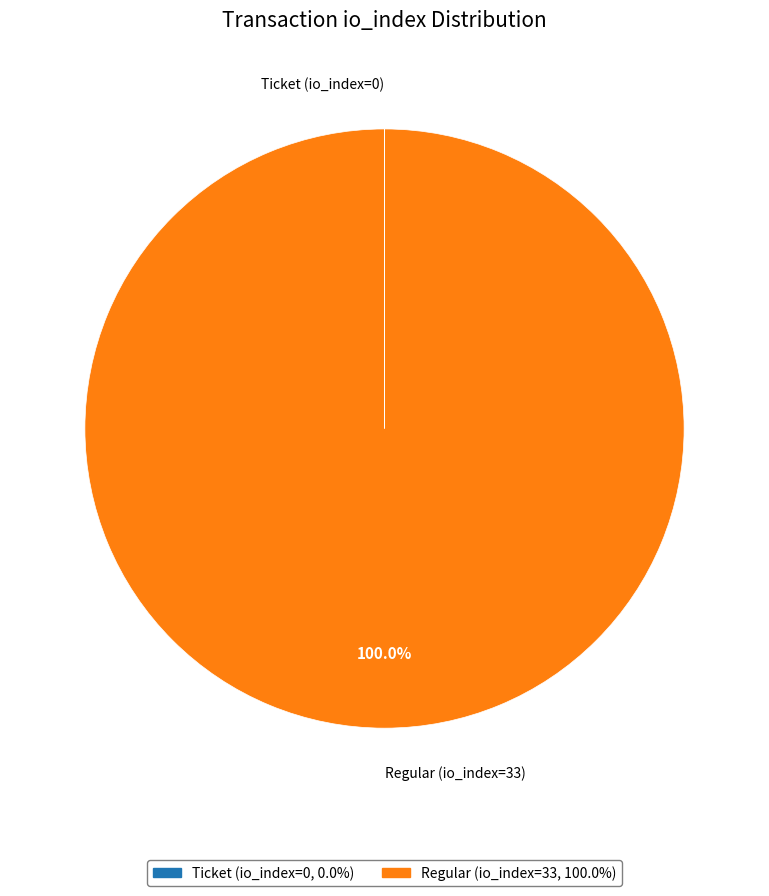

Is there a majority slice in this chart?

Yes